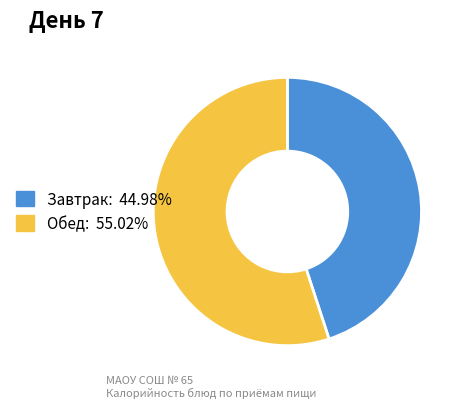

Does any single category account for the majority?

Yes